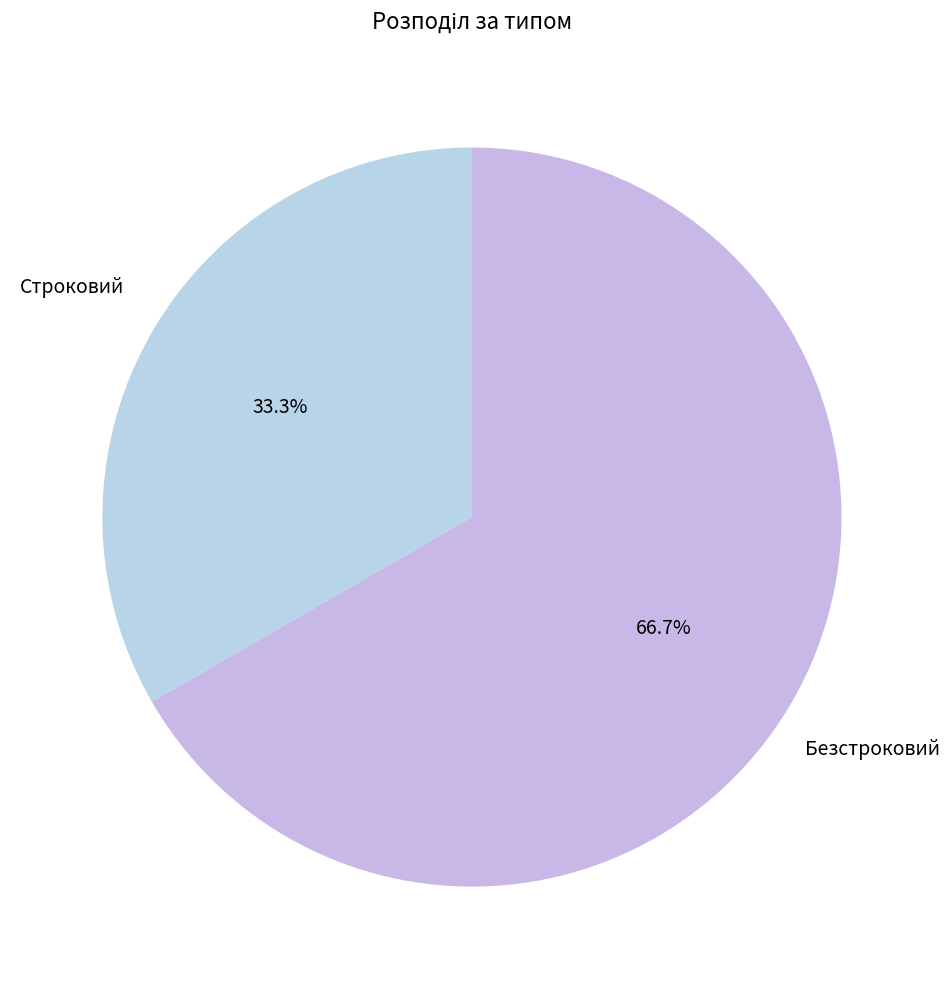

Count the number of slices in the pie.

2